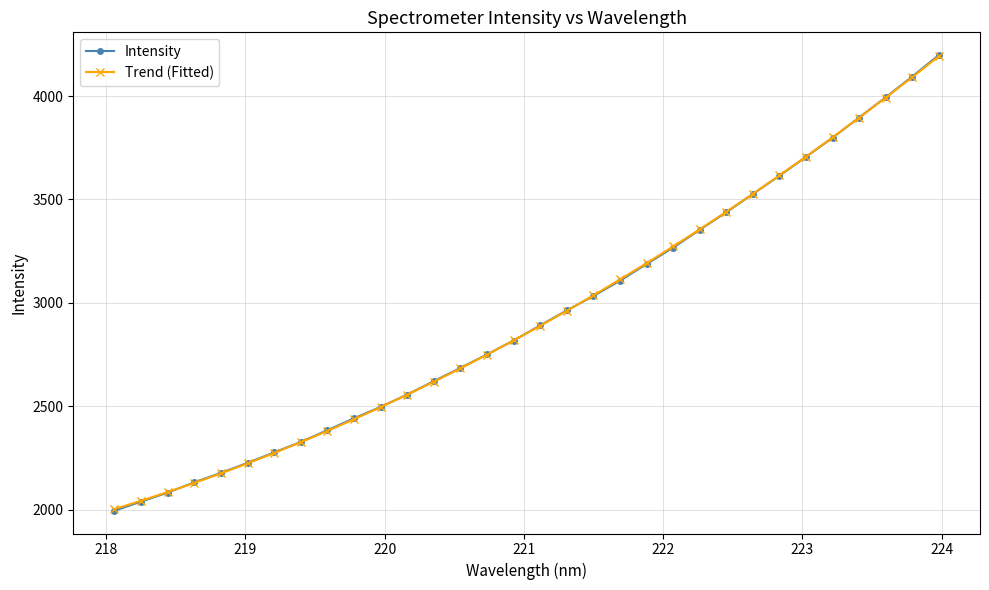

What are all the series names shown in the legend?

Intensity, Trend (Fitted)